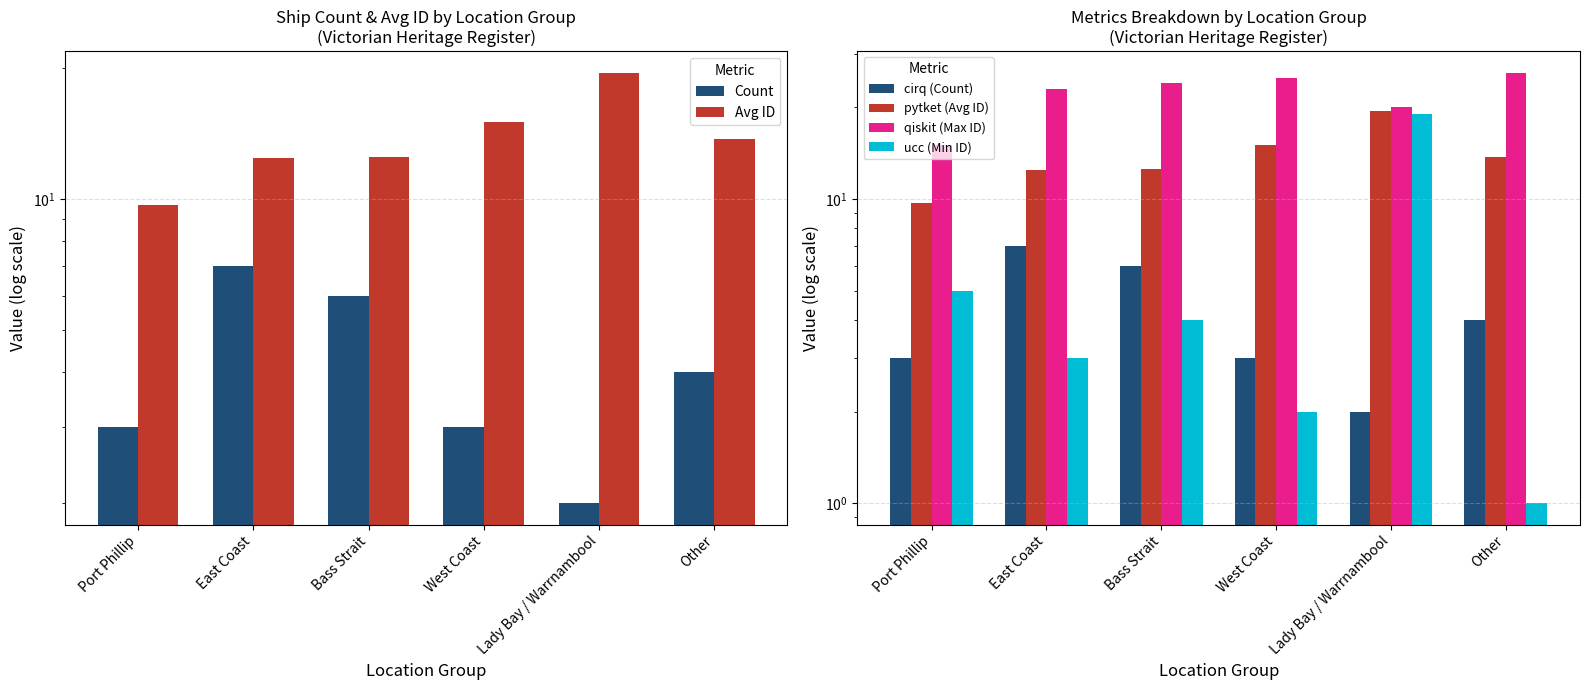

The value of qiskit (Max ID) at Bass Strait is 24.0. True or false?

True